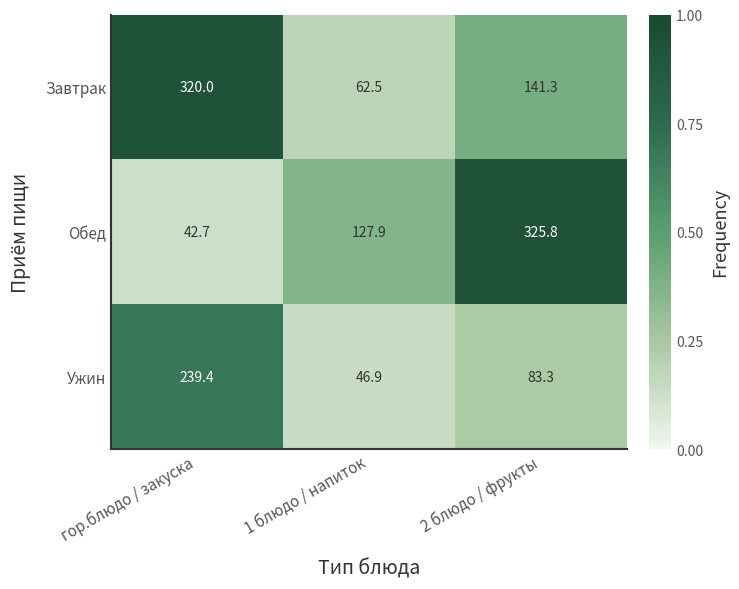

At 1 блюдо / напиток, list the series in order from smallest to largest.

Ужин, Завтрак, Обед